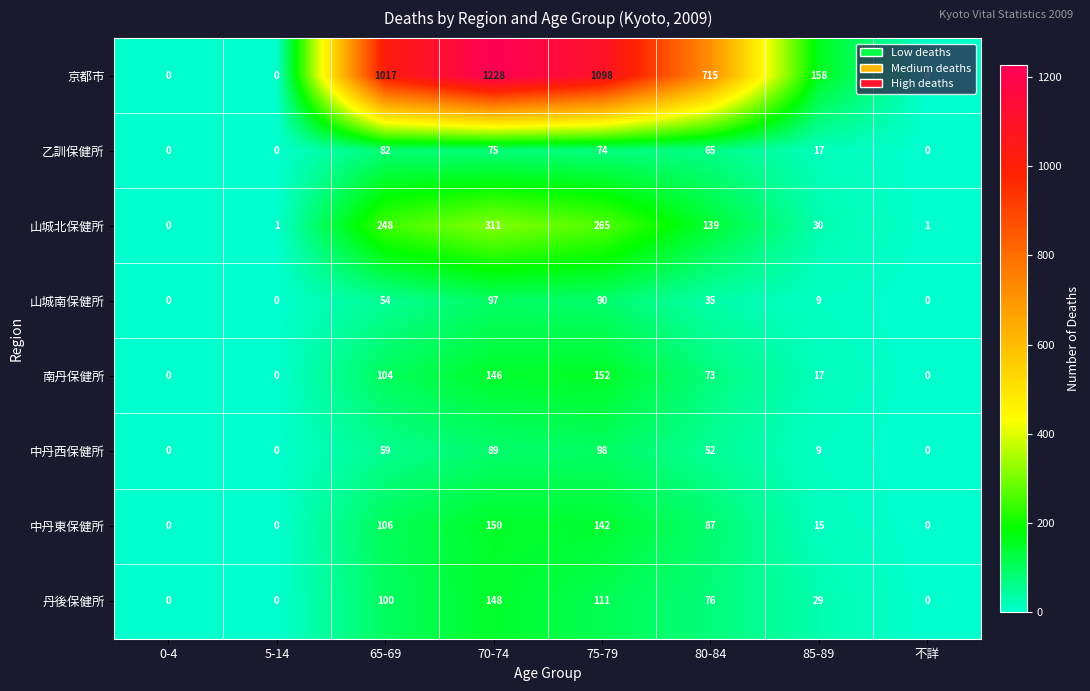

What is the maximum value shown in the chart?

1228